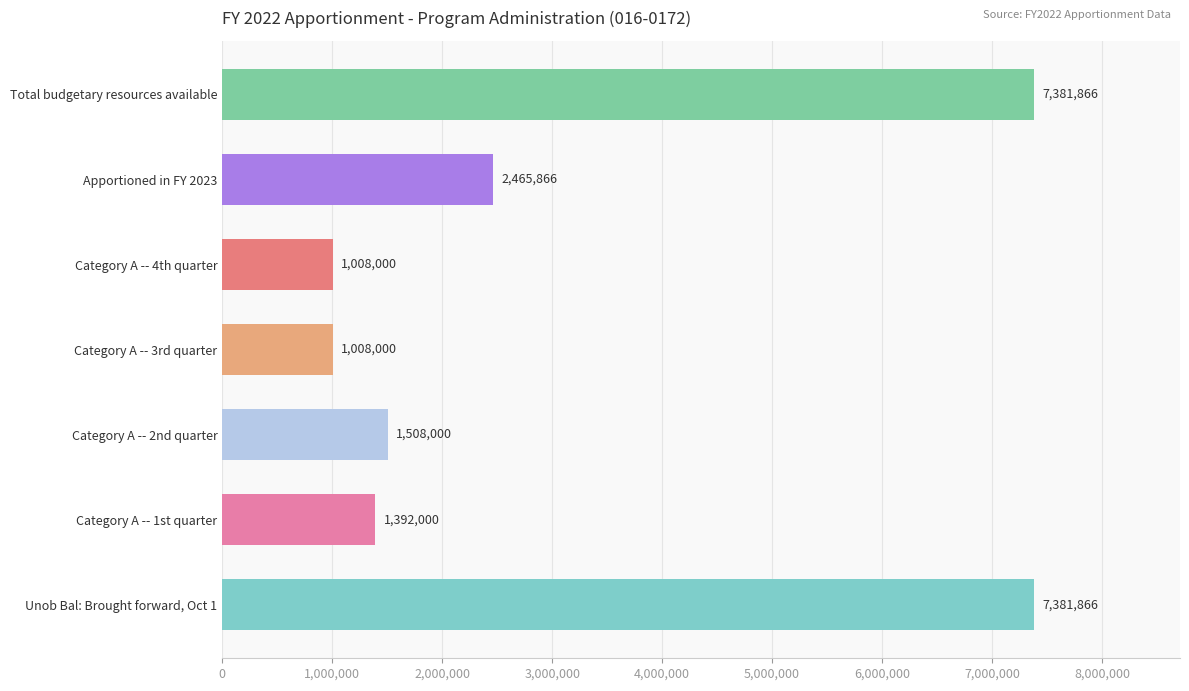

The chart shows a value of 1392000 at Category A -- 1st quarter. True or false?

True